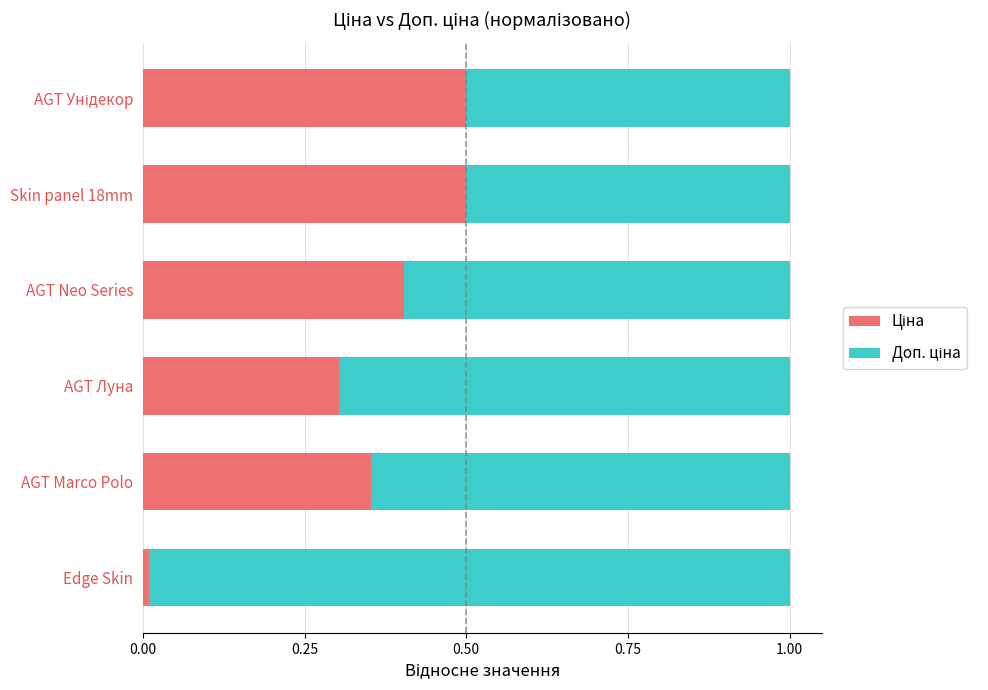

What is the total value across all series at AGT Marco Polo?

1.0